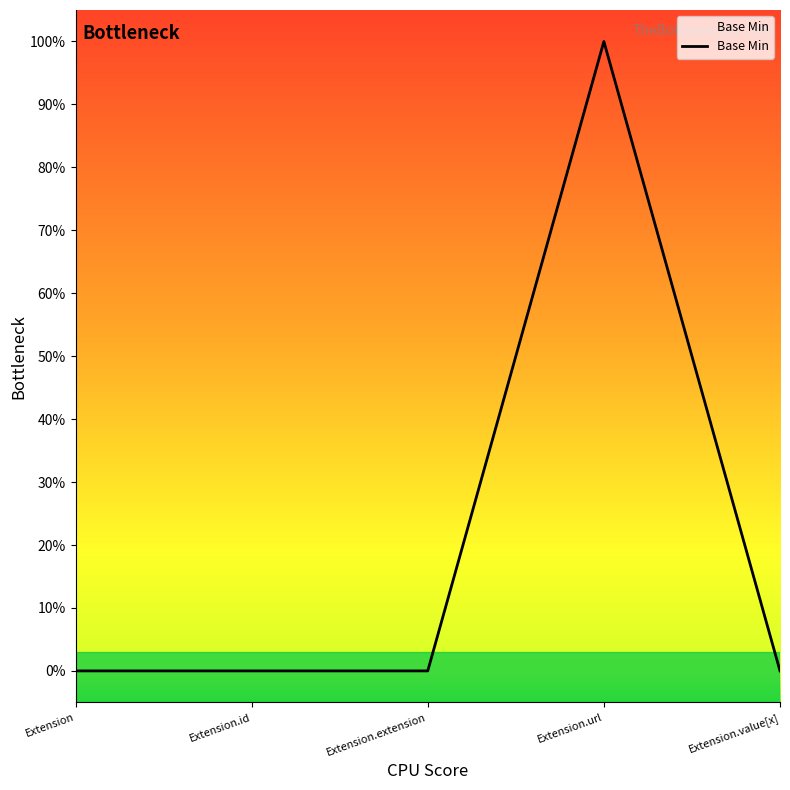

Reading left to right, transcribe all the data shown in this chart.

Extension=0	Extension.id=0	Extension.extension=0	Extension.url=1	Extension.value[x]=0